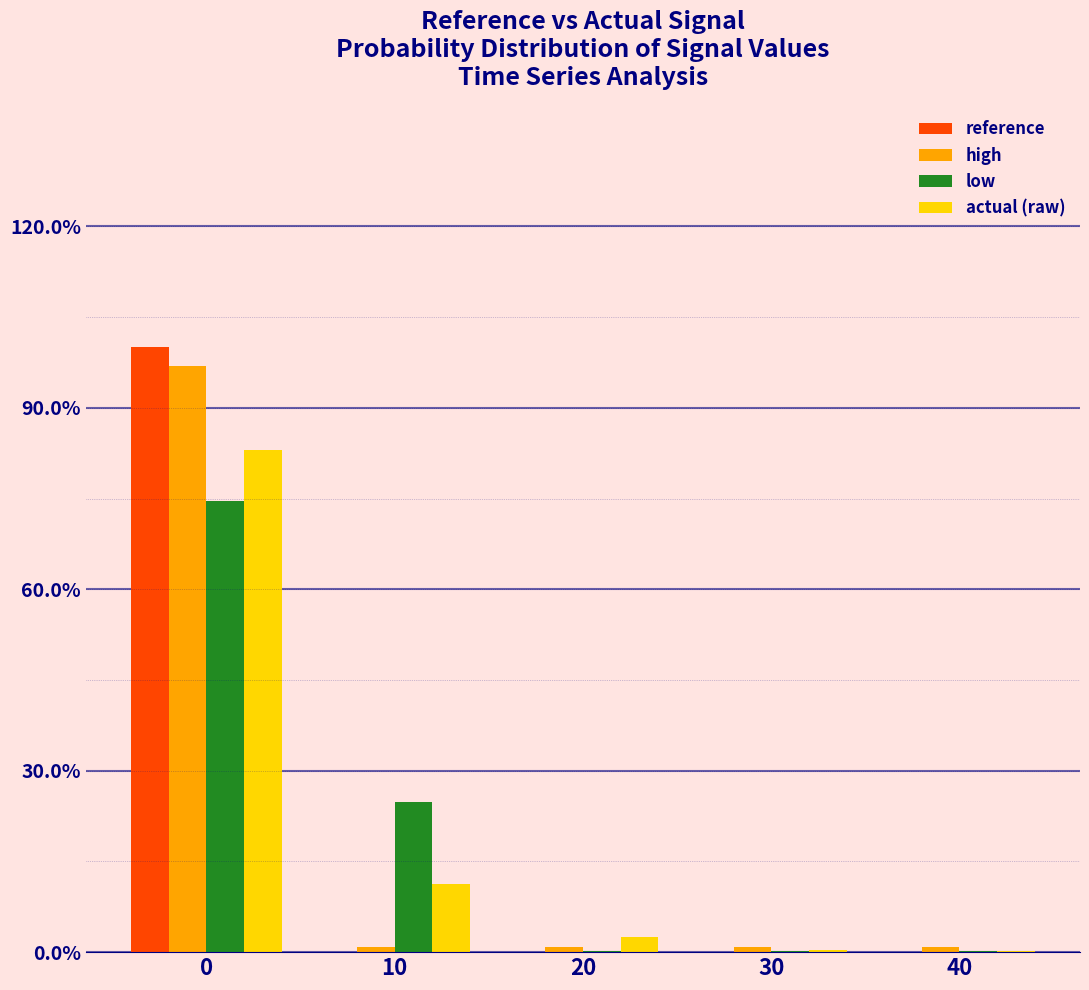

The value of low at 0 is 74.6. True or false?

True